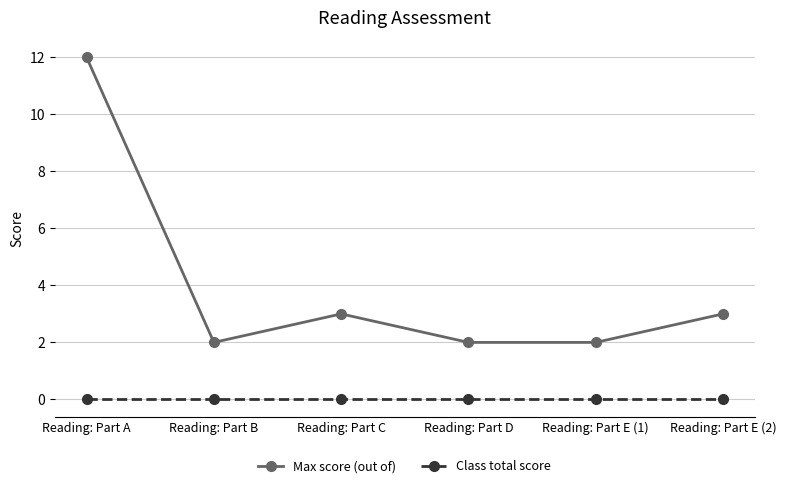

Rank the series by their average value, from lowest to highest.

Class total score, Max score (out of)